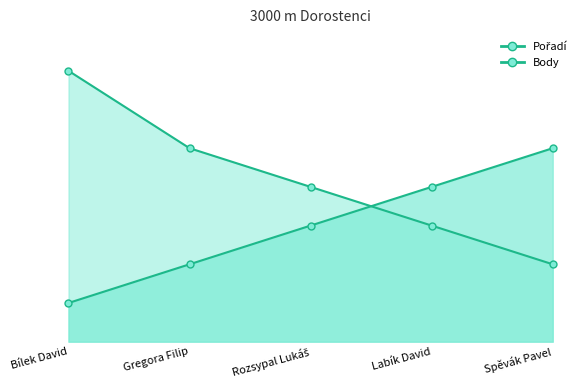

What is the label of the 2nd point from the right?

Labík David